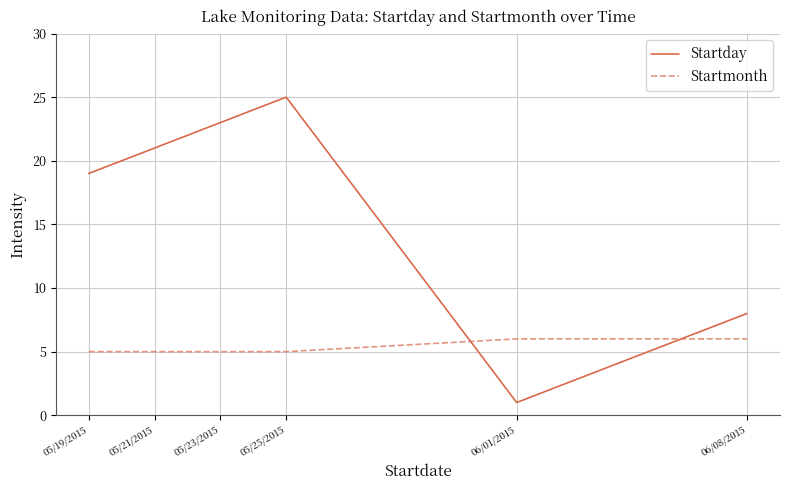

True or false: Startmonth and Startday intersect in this chart.

True